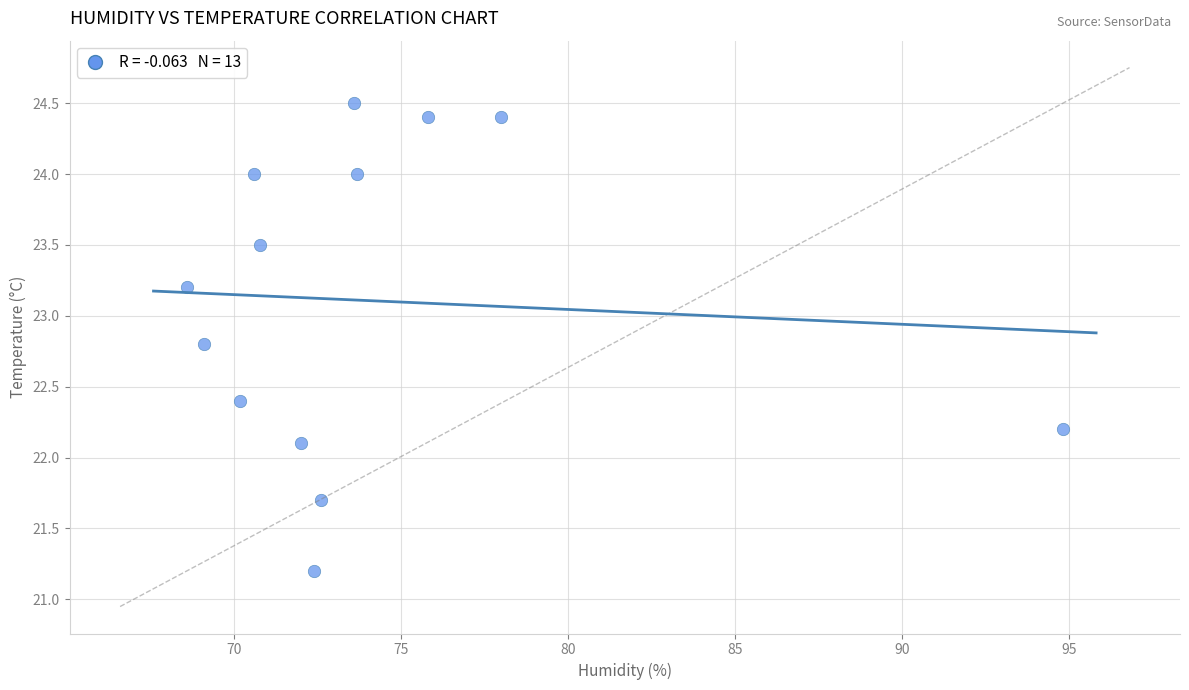

What is the range of Y values (max minus min)?

3.3